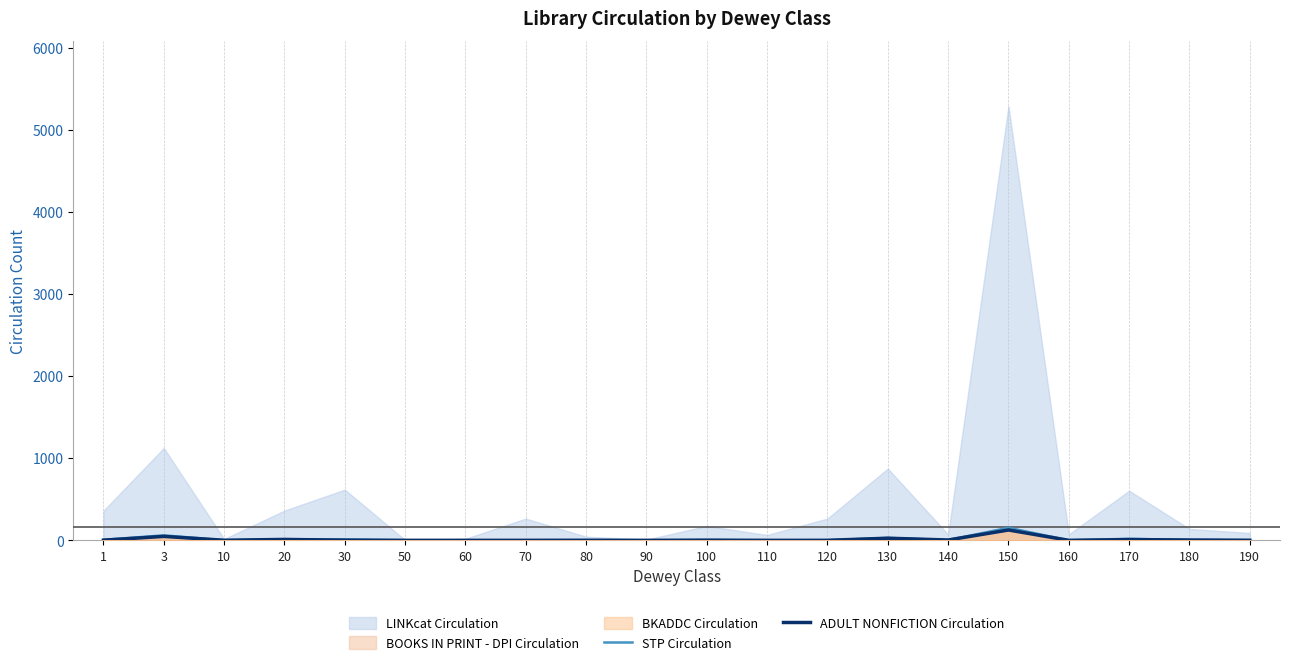

What is the highest value of the ADULT NONFICTION Circulation series?

126